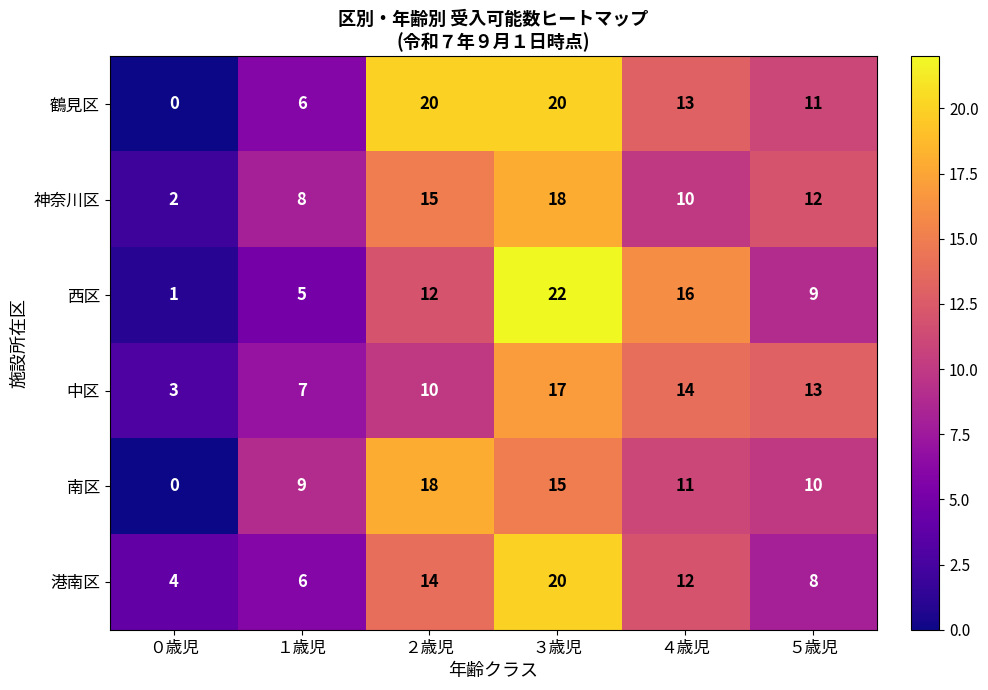

Read the 西区 value at １歳児.

5